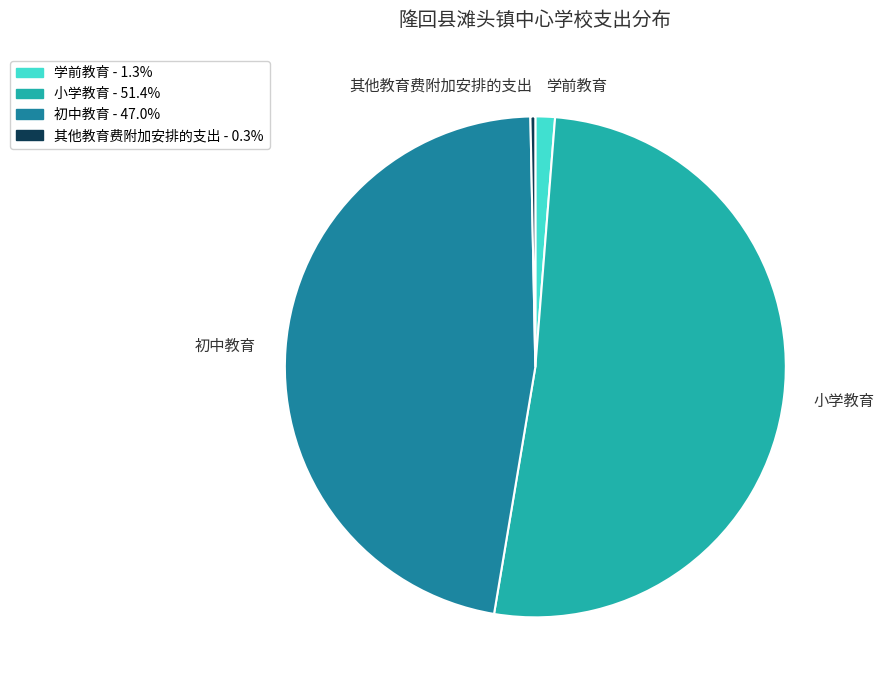

Combined, do 其他教育费附加安排的支出 and 初中教育 account for over 50%?

No